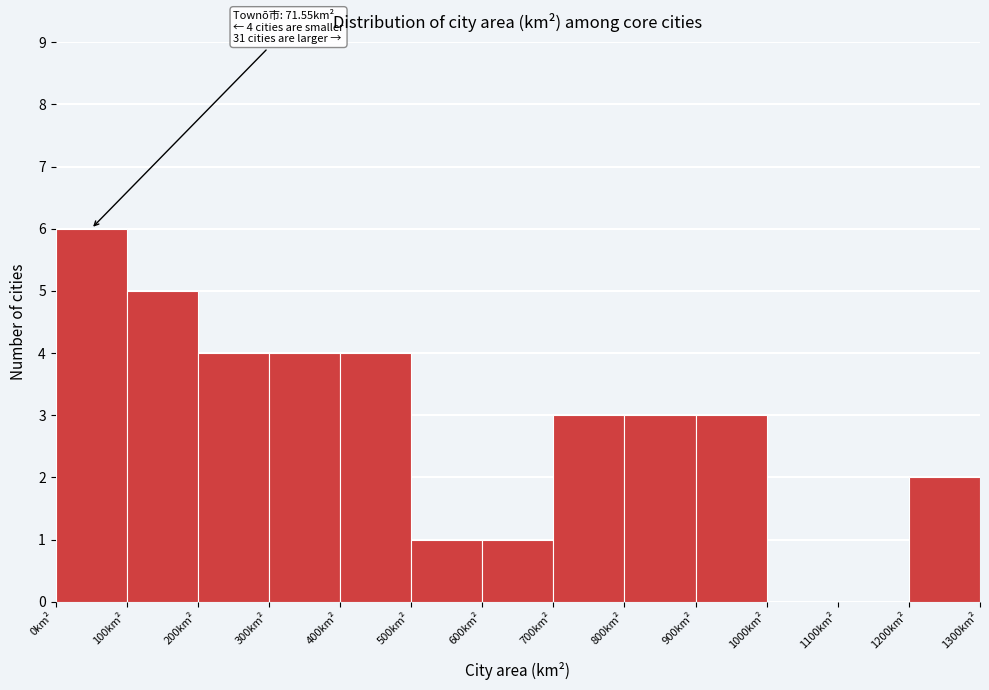

Over which range of the x-axis is the bar tallest?

0 to 100